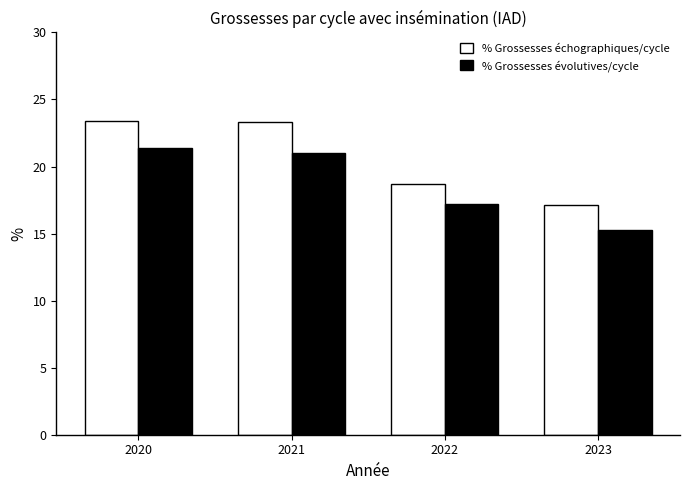

At 2020, list the series in order from smallest to largest.

% Grossesses évolutives/cycle, % Grossesses échographiques/cycle